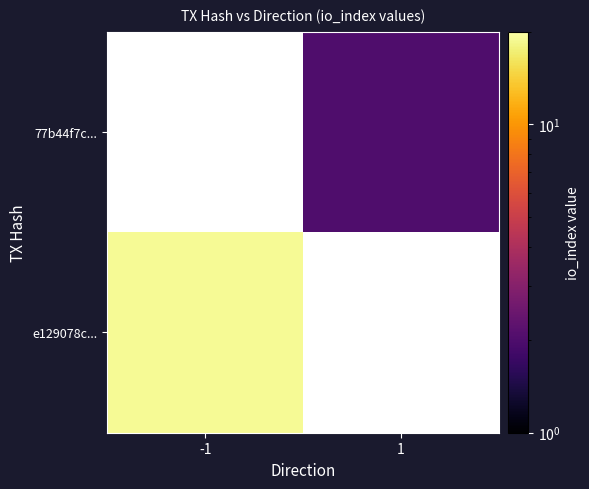

Rank the series by their maximum value, from lowest to highest.

e129078c..., 77b44f7c...